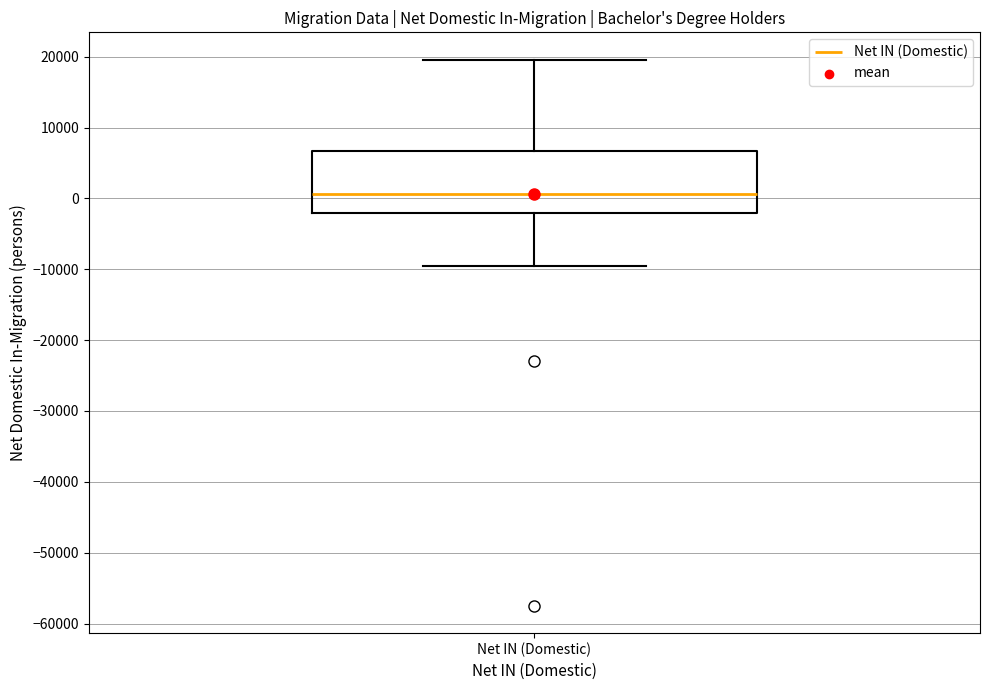

Where does the upper whisker of the box for Net IN (Domestic) end on the y-axis? The values are not printed on the chart, so give them approximately, as read against the axis.

20000